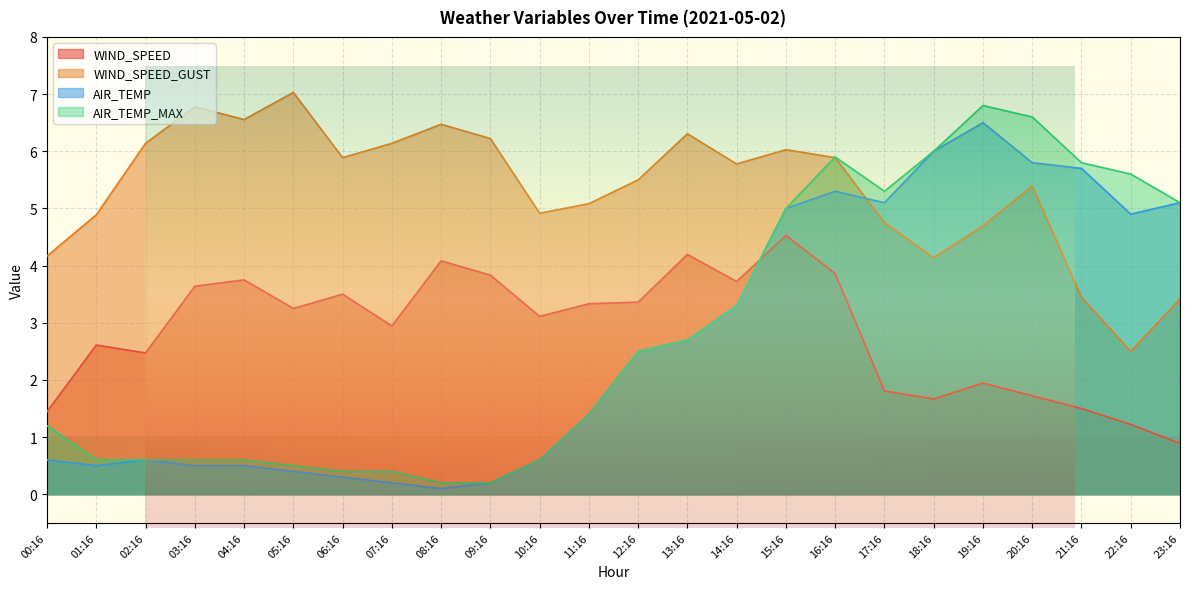

True or false: AIR_TEMP_MAX and AIR_TEMP intersect in this chart.

False